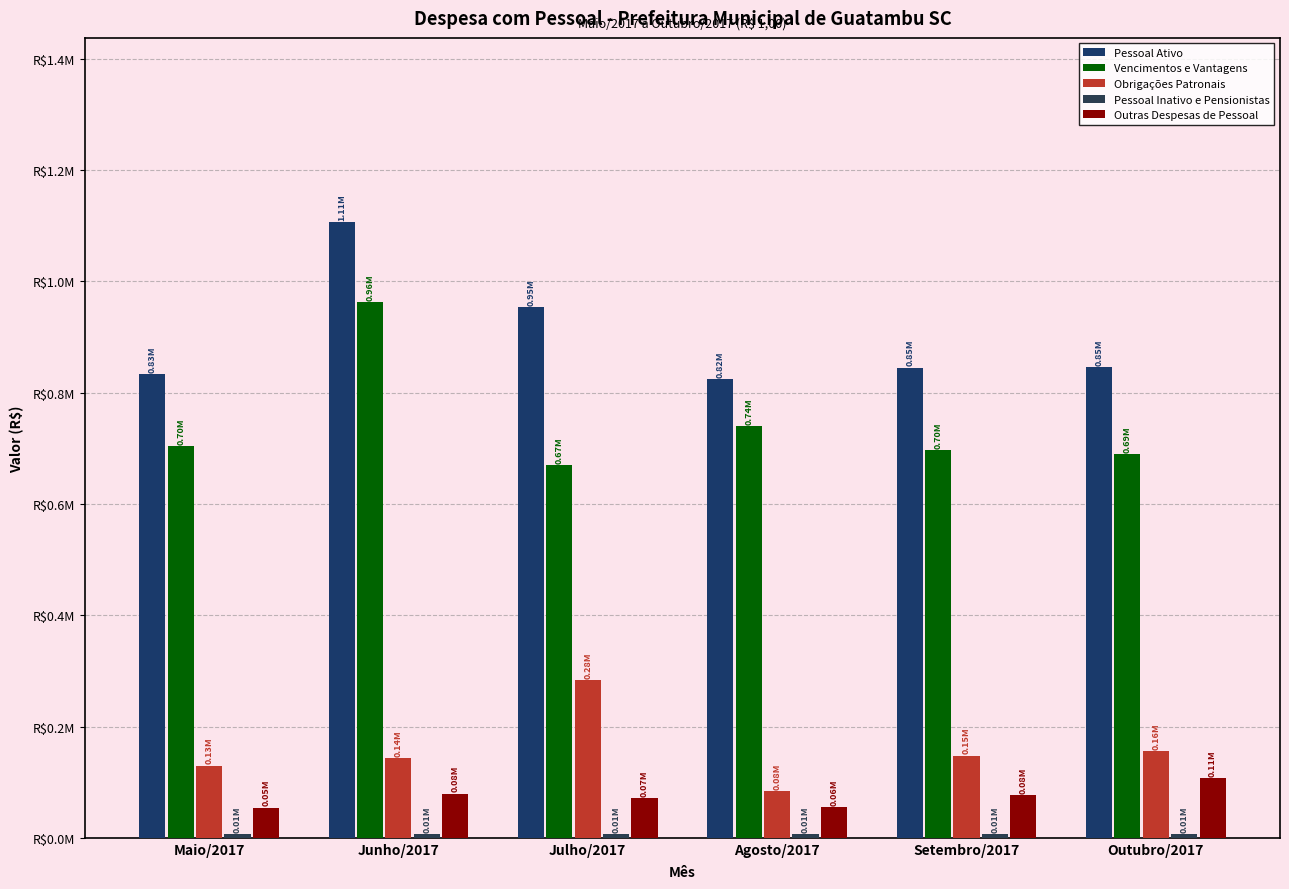

Which has a higher value, Setembro/2017 or Agosto/2017?

Setembro/2017